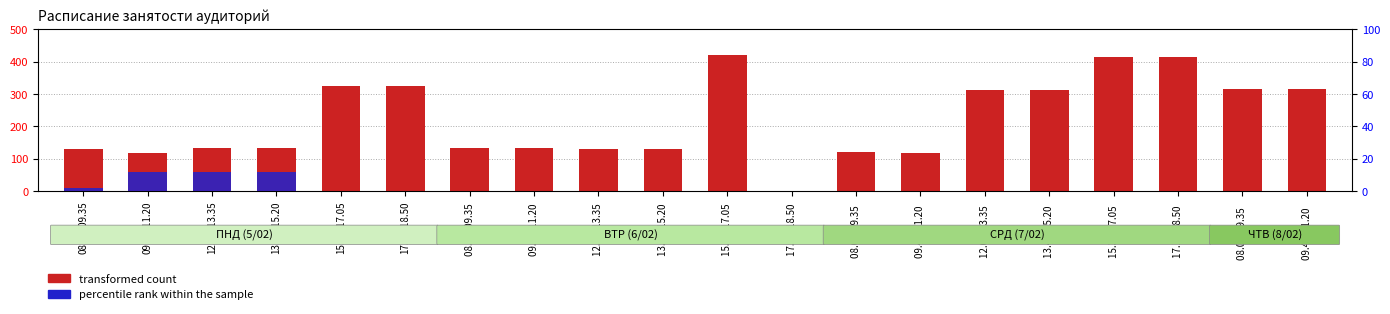

How many data points does each series have?

20